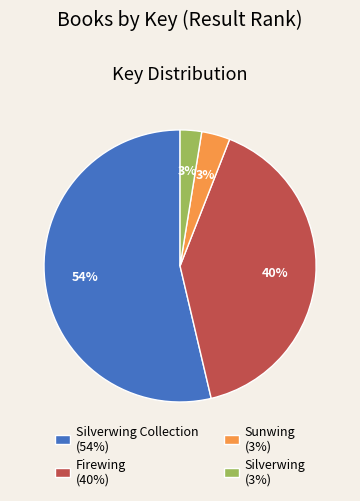

What is the largest slice in the pie chart?

Silverwing Collection (54%)